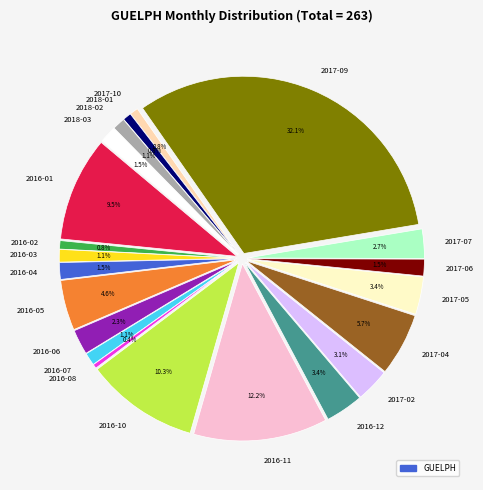

To the nearest percent, what is the combined percentage of 2016-07 and 2016-03?

2%